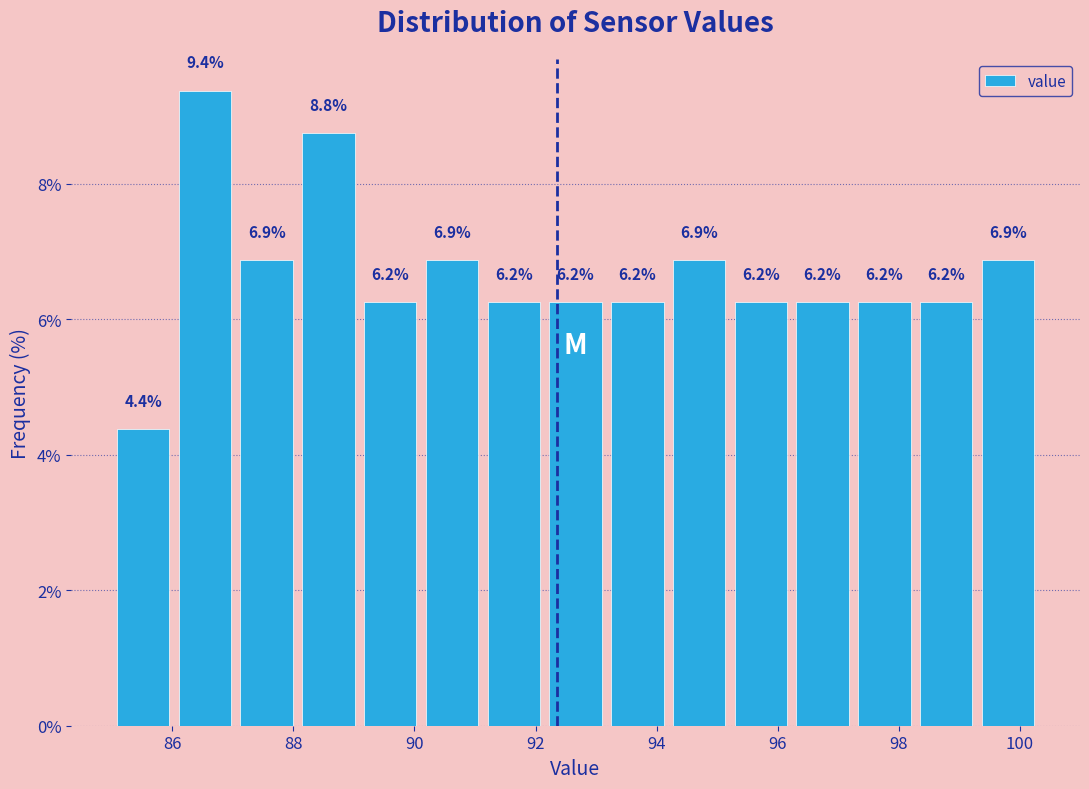

Which range on the x-axis has the tallest bar?

86.0 to 87.0